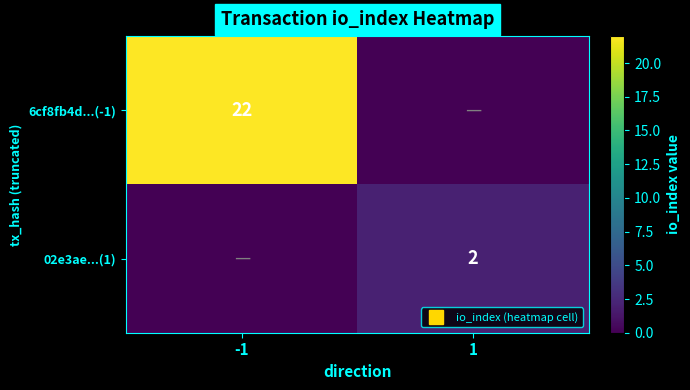

What is the difference between the highest and lowest values at 1?

2